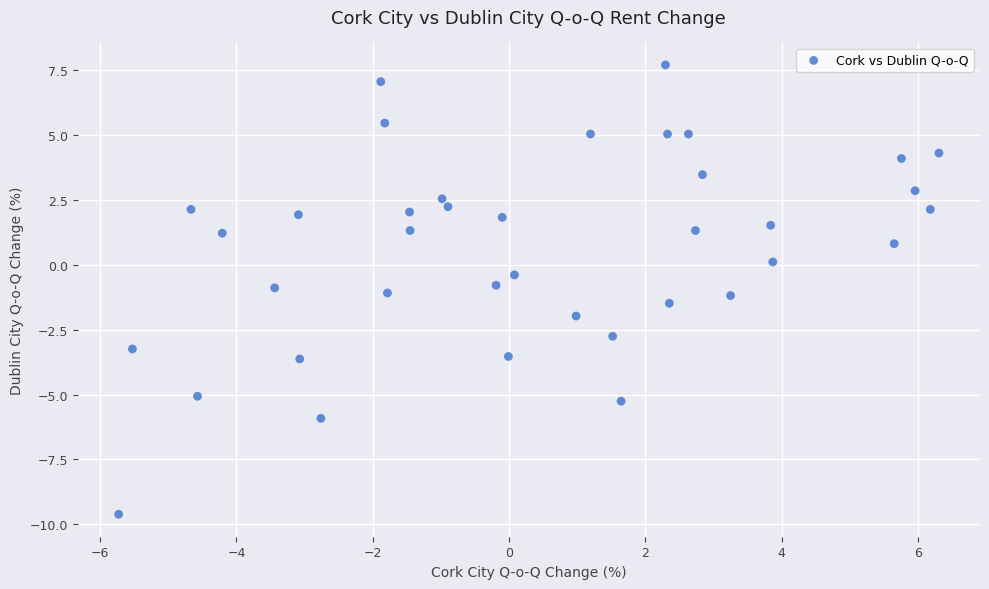

What is the range of X values (max minus min)?

12.0